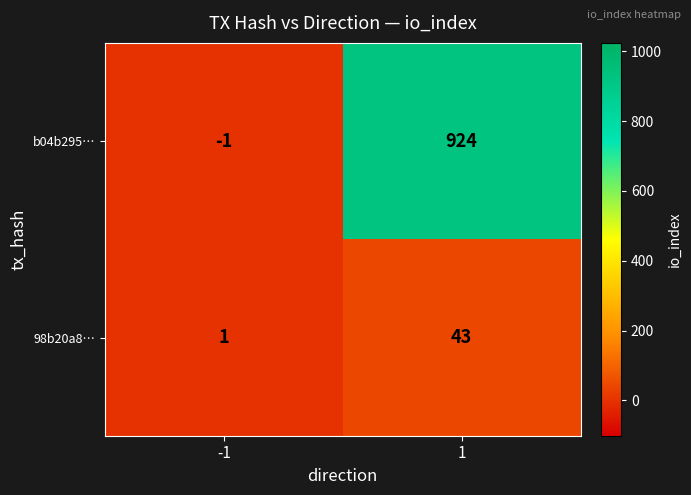

Reading left to right, list all the values displayed in this chart.

b04b295…: -1=-1	1=924
98b20a8…: -1=1	1=43